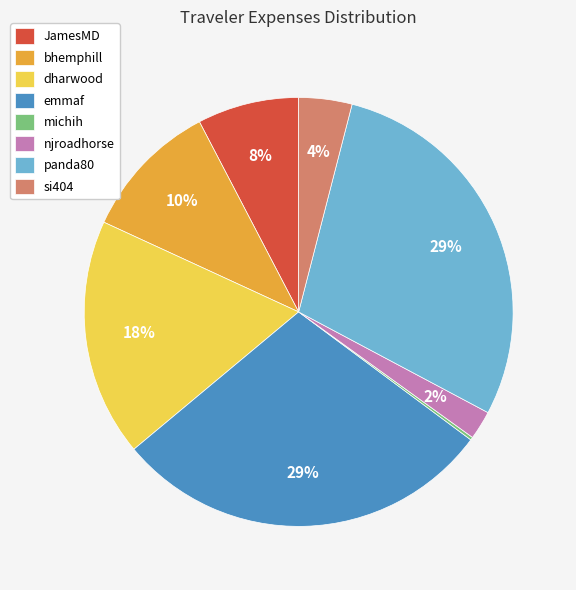

Does any single category account for the majority?

No